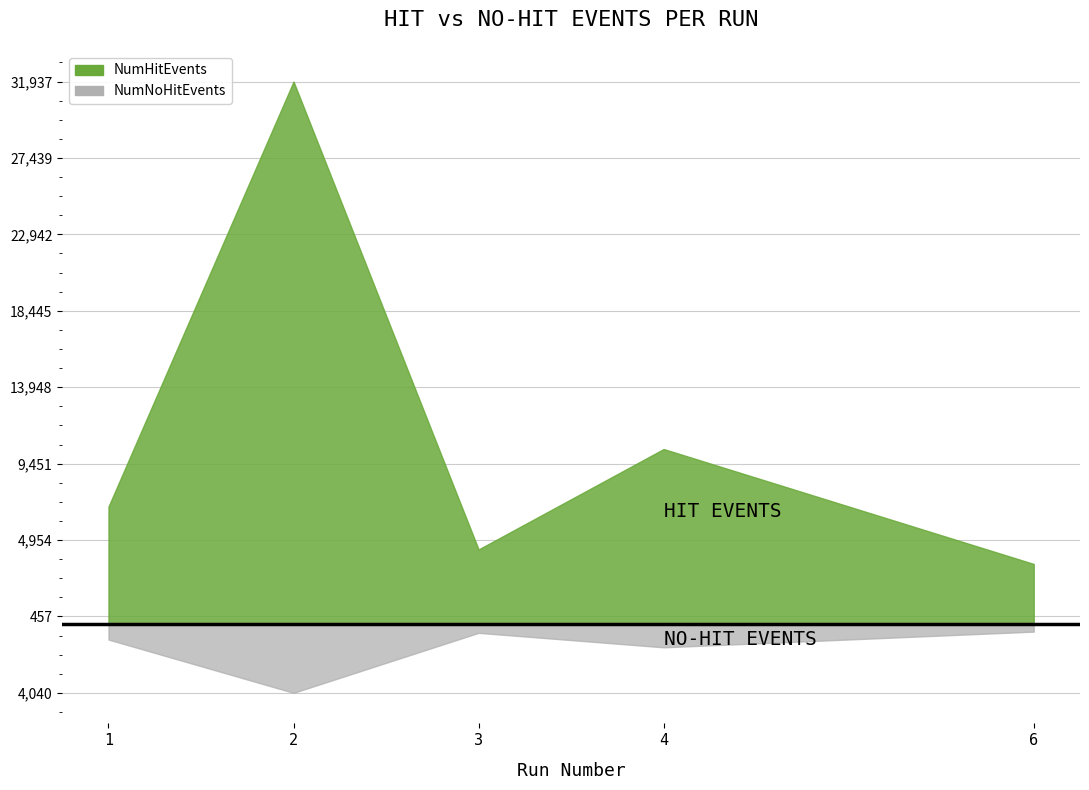

Where is the first local minimum for NumHitEvents?

3